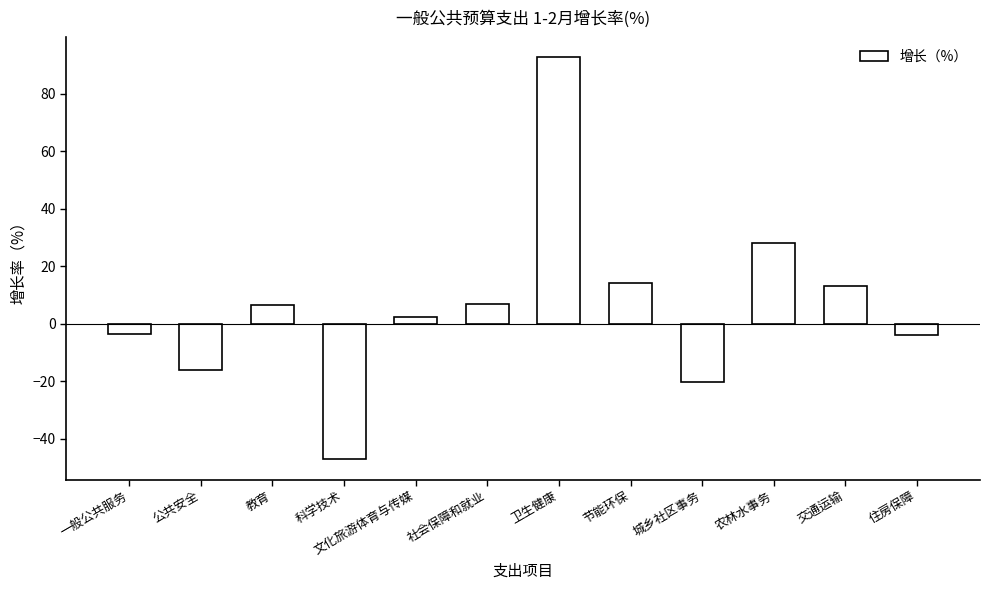

Is it true that the value at 节能环保 is 14.2?

True